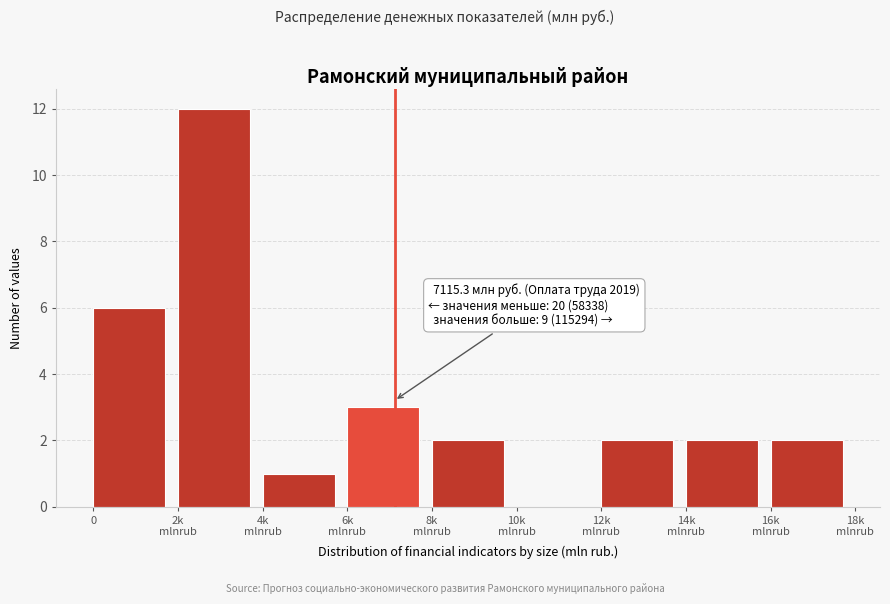

What is the maximum value shown in the chart?

12